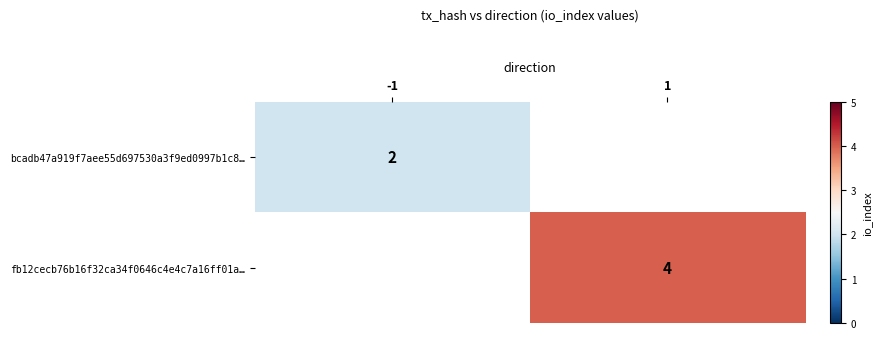

Which label corresponds to the largest value in the chart?

1